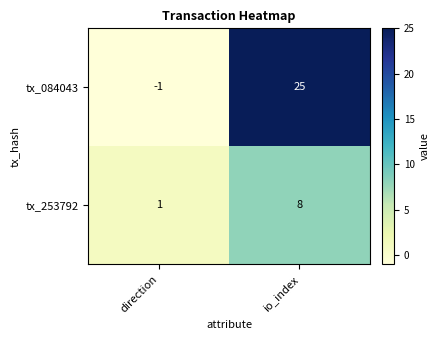

Which series has the largest range (max minus min)?

tx_084043